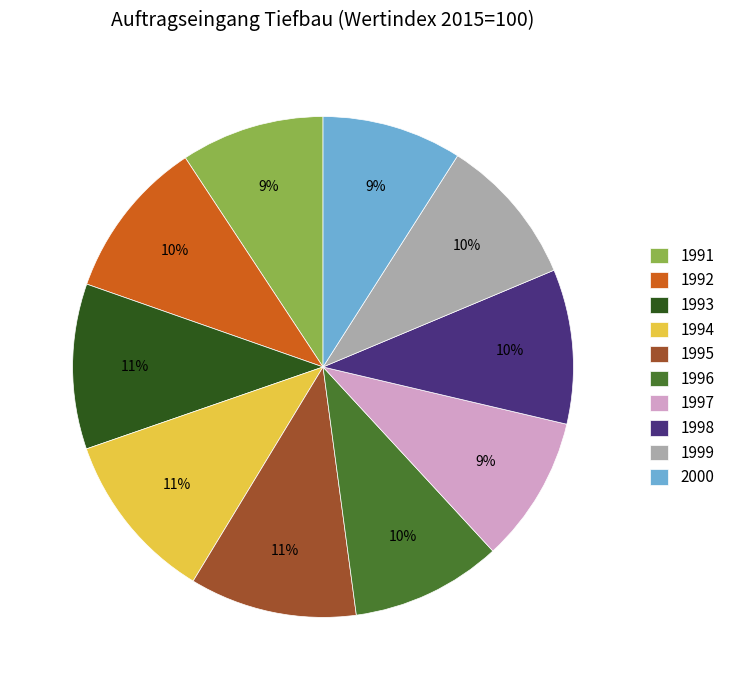

To the nearest percent, what is the difference between the largest and smallest slice percentages?

2%